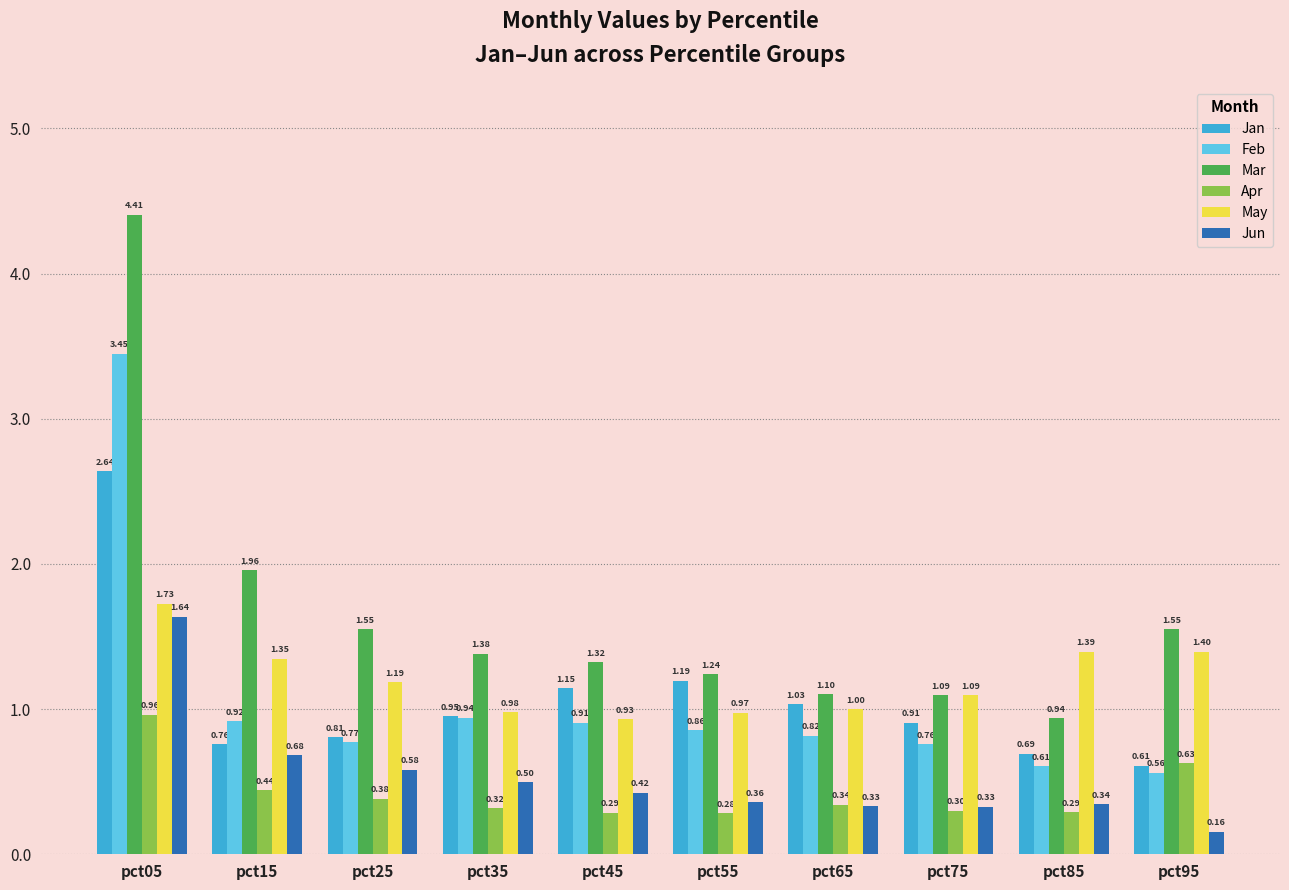

Between pct25 and pct85, which series saw the biggest shift?

Mar